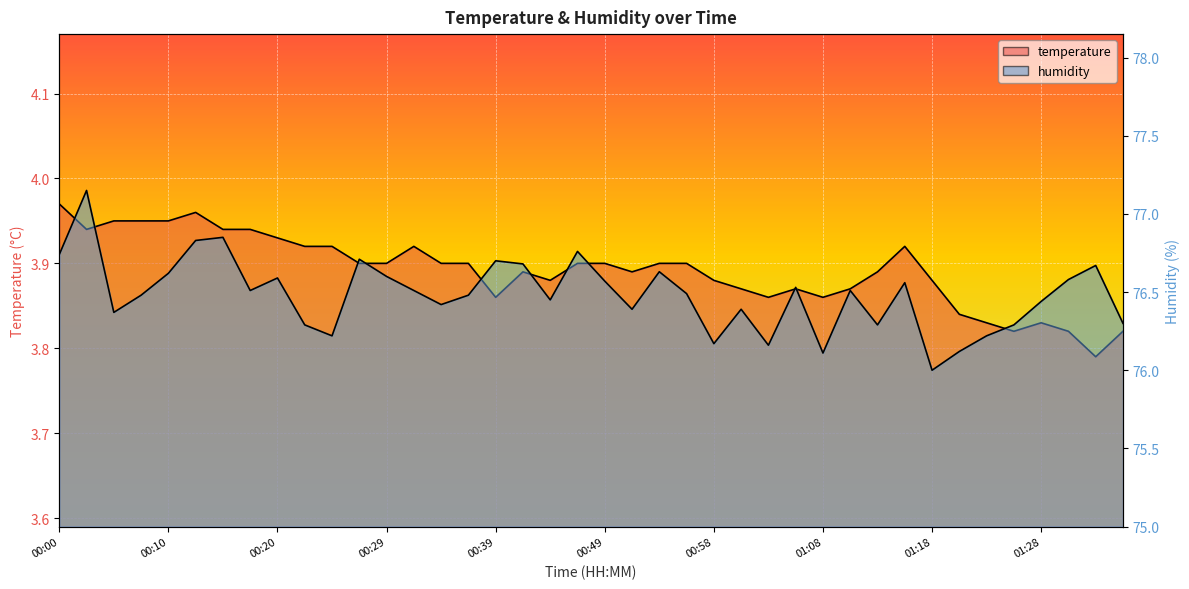

Which has a higher value, 00:41 or 01:36?

00:41